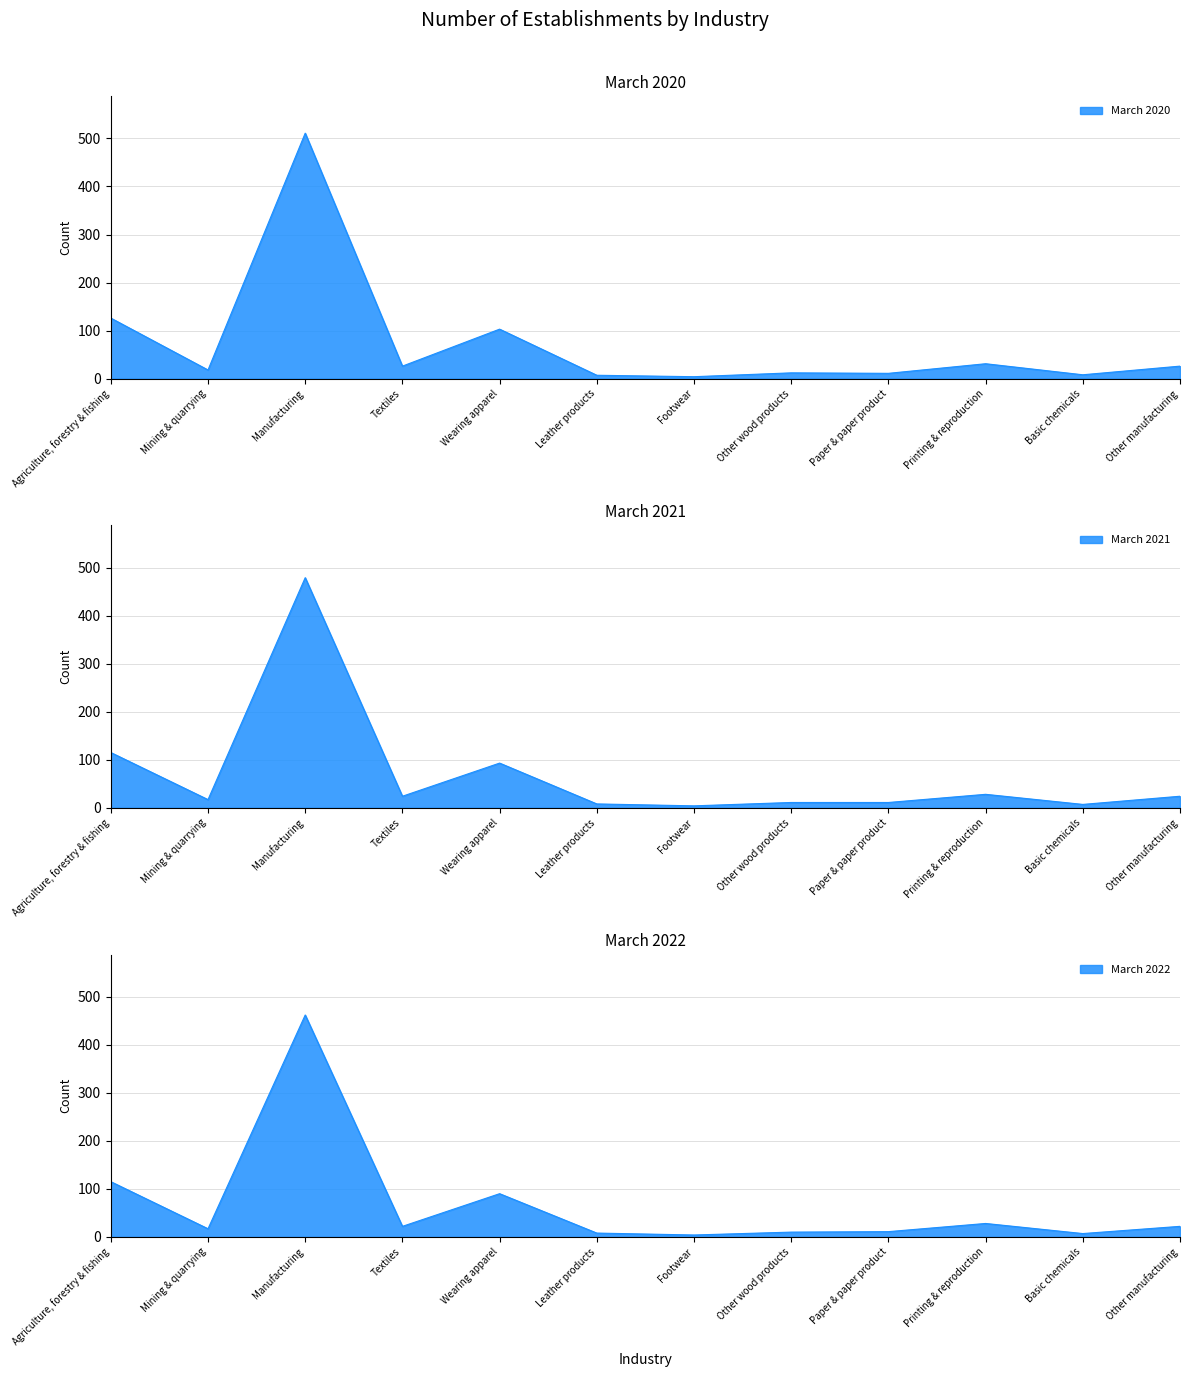

Which category has the highest value in the March 2021 series?

Manufacturing